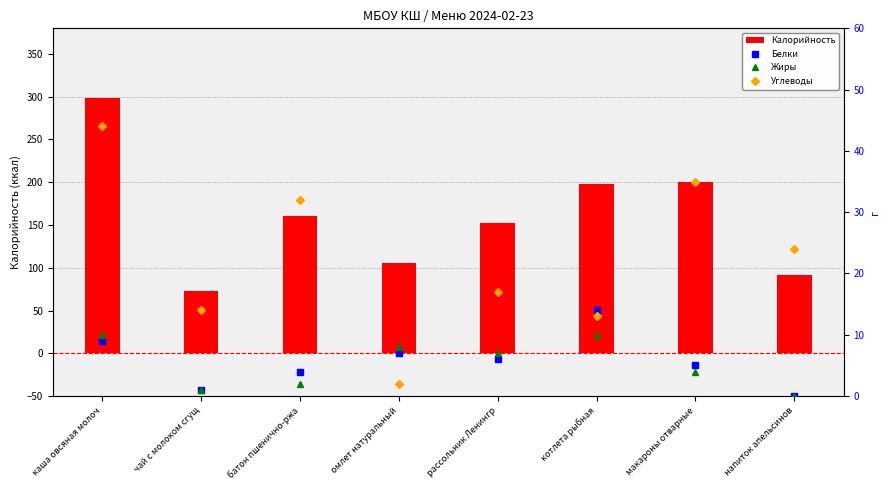

Reading left to right, what are all the values shown in this chart?

Калорийность: 299	73	160	106	152	198	200	92
Белки: 9	1	4	7	6	14	5	0
Жиры: 10	1	2	8	7	10	4	0
Углеводы: 44	14	32	2	17	13	35	24